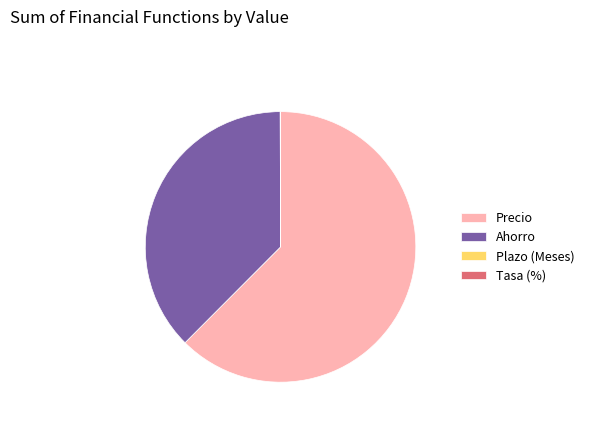

Do Precio and Ahorro together represent more than half of the pie?

Yes